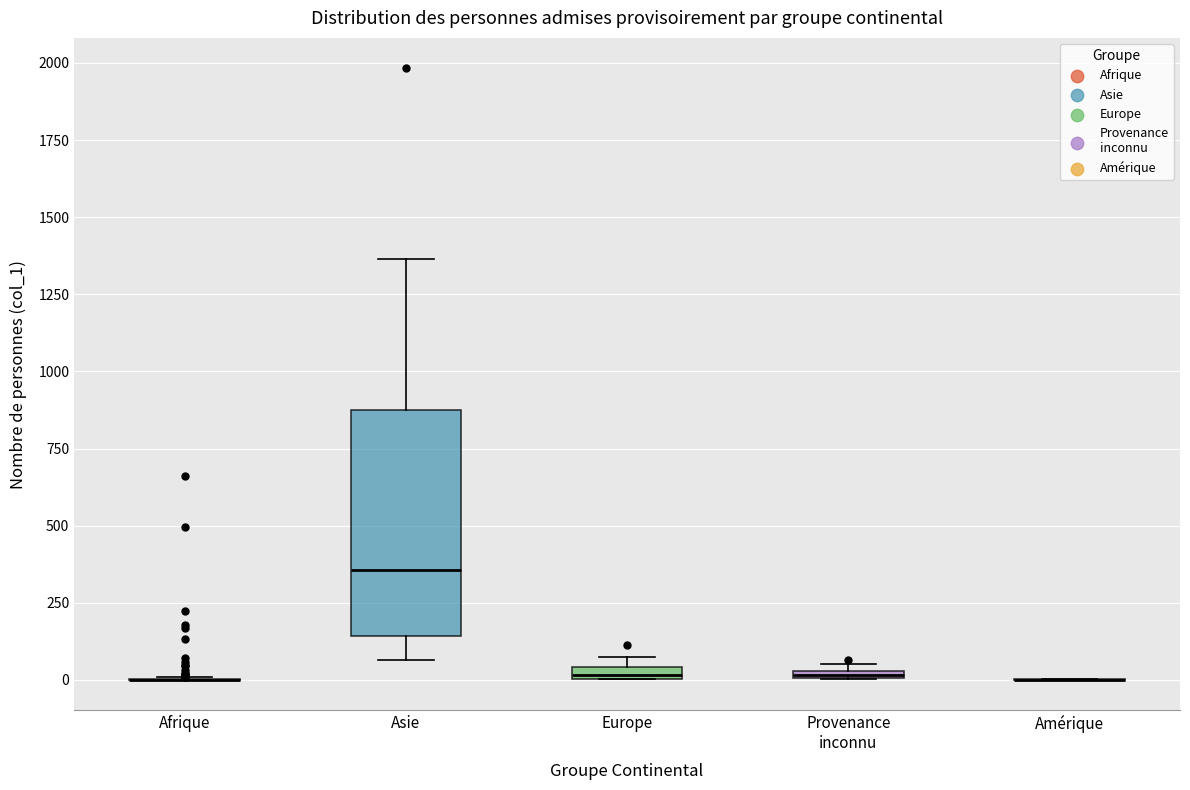

Which box is the tallest, from its lower edge to its upper edge?

Asie